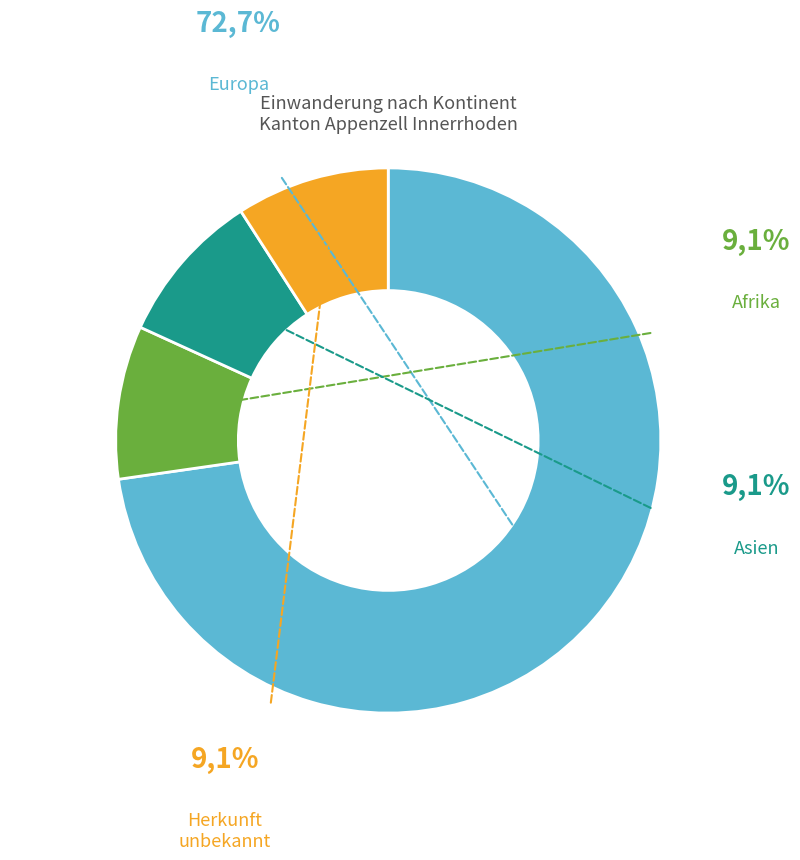

Does any single category account for the majority?

Yes